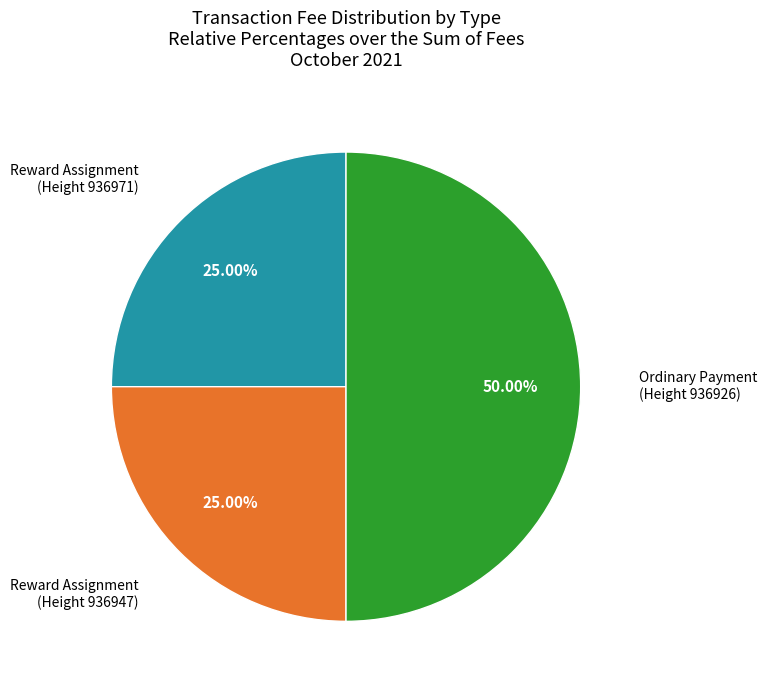

Is there any slice that represents more than half of the pie?

No